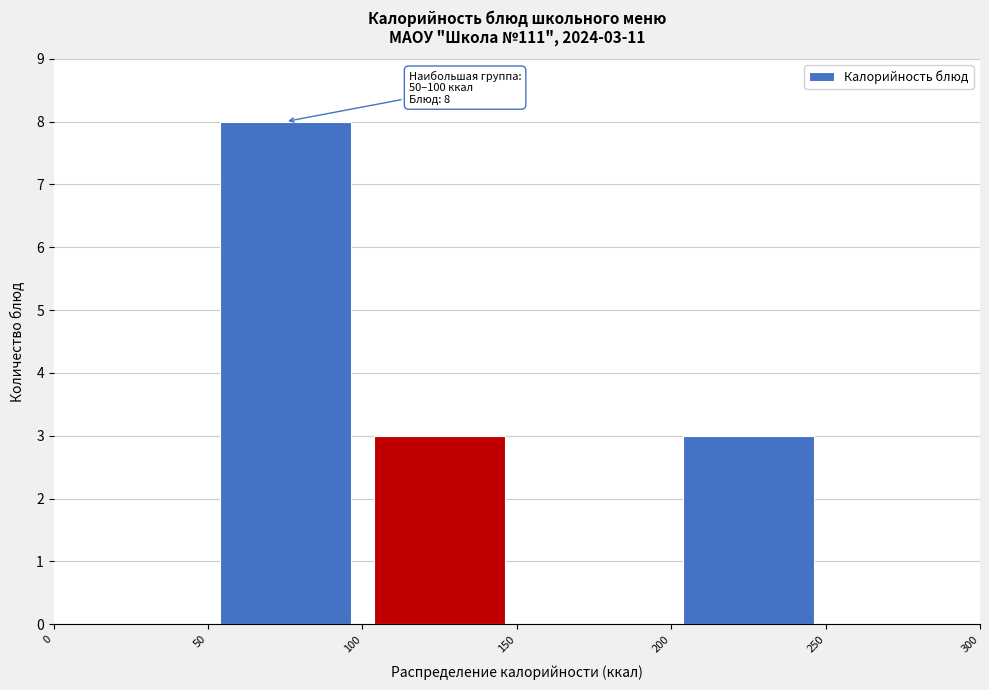

Over which range of the x-axis is the bar tallest?

50 to 100